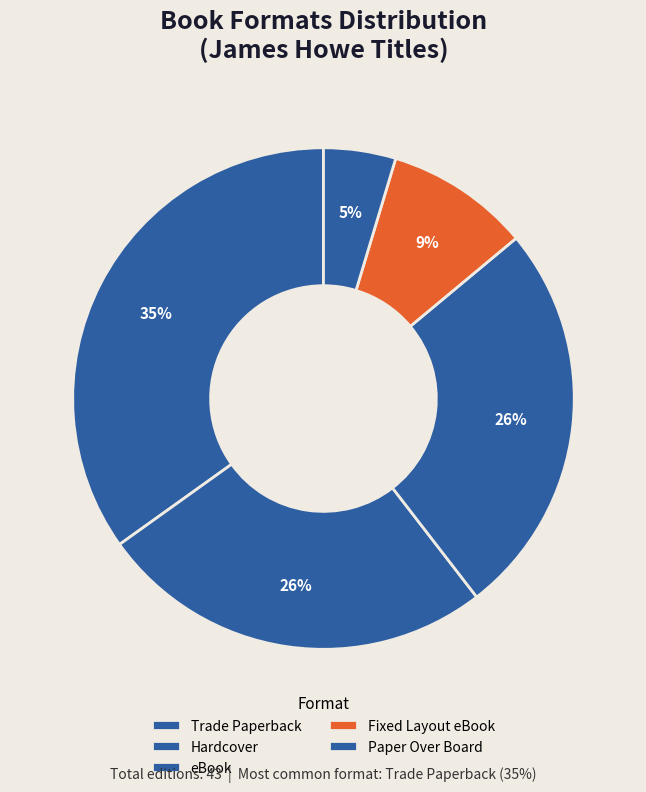

How many slices are in this pie chart?

5